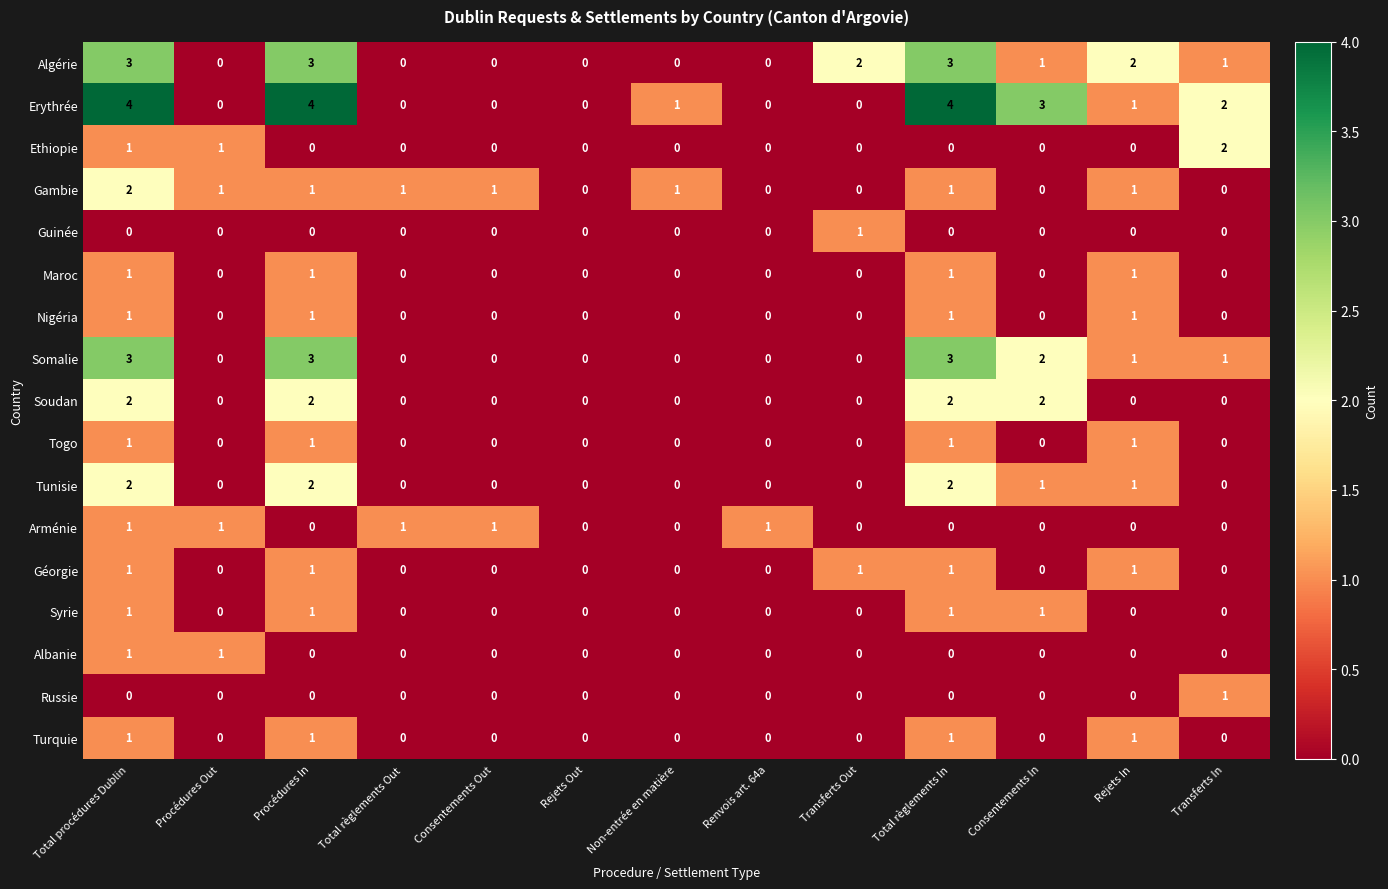

How many values in Syrie are above zero?

4